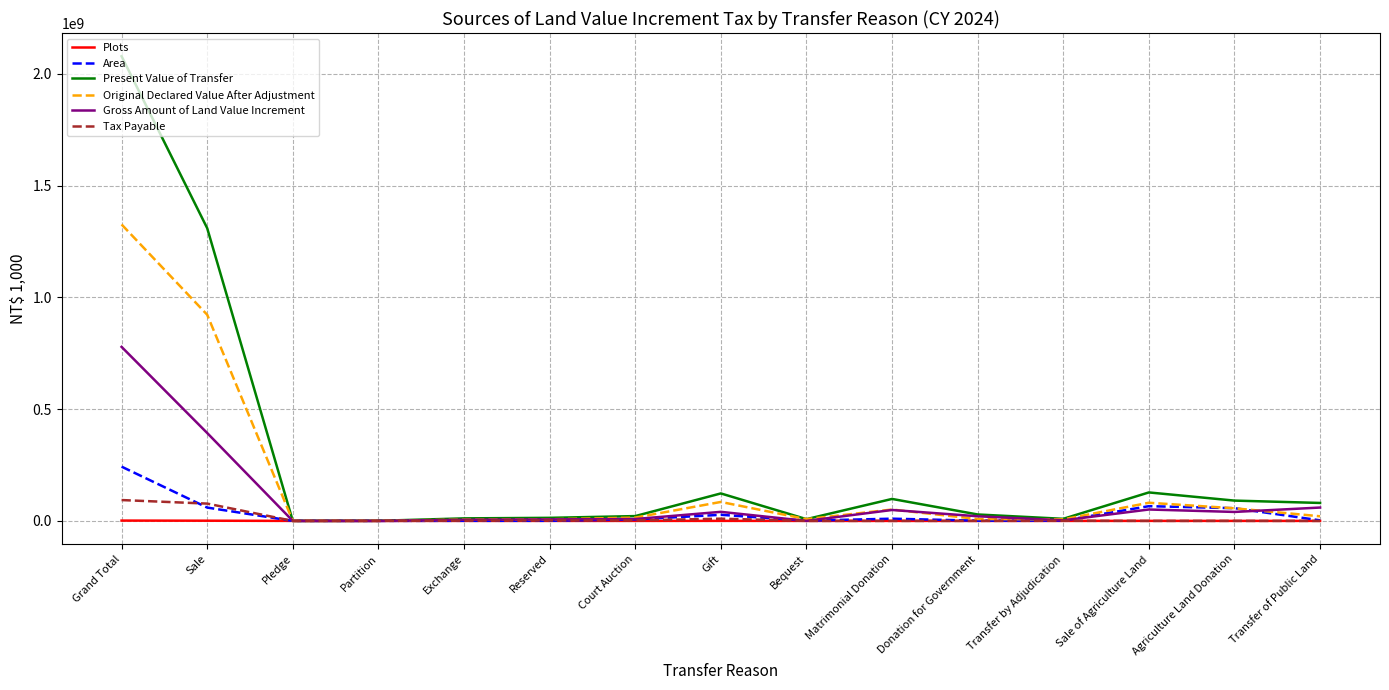

Is the value of Area at Donation for Government greater than the value of Present Value of Transfer at Matrimonial Donation?

No